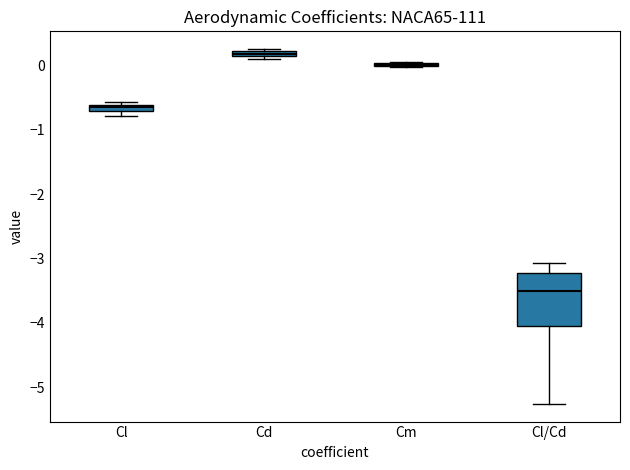

Comparing the boxes themselves (not the whiskers), which one is the tallest?

Cl/Cd